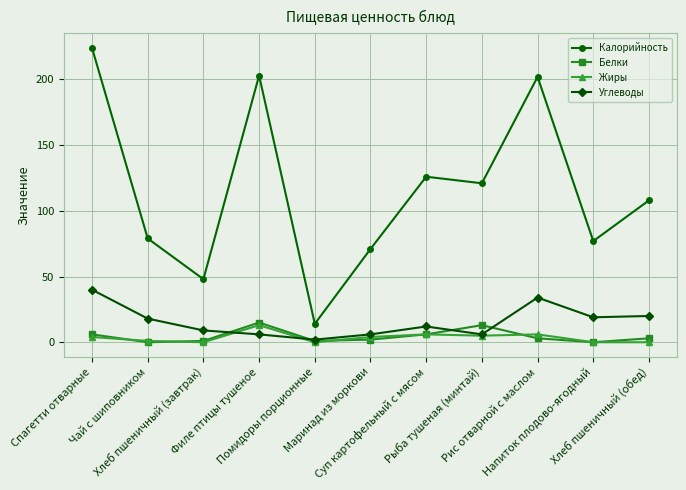

Reading left to right, list all the values displayed in this chart.

Калорийность: 224	79	48	203	14	71	126	121	202	77	108
Белки: 6	0	1	15	1	2	6	13	3	0	3
Жиры: 4	1	0	13	0	4	6	5	6	0	0
Углеводы: 40	18	9	6	2	6	12	6	34	19	20